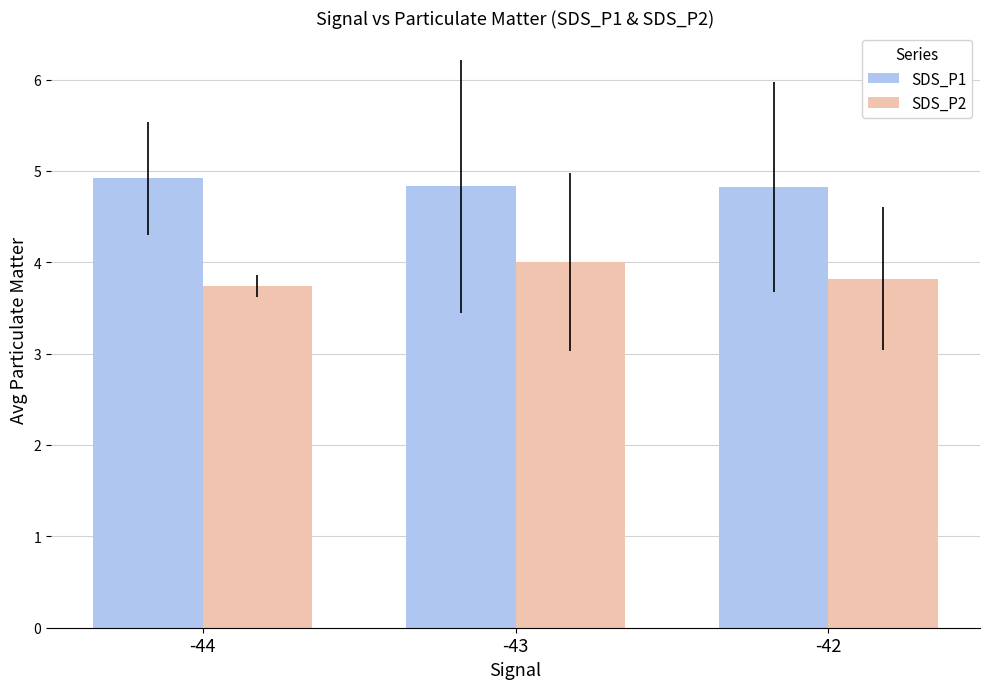

At which label is SDS_P2 closest to 3?

-44